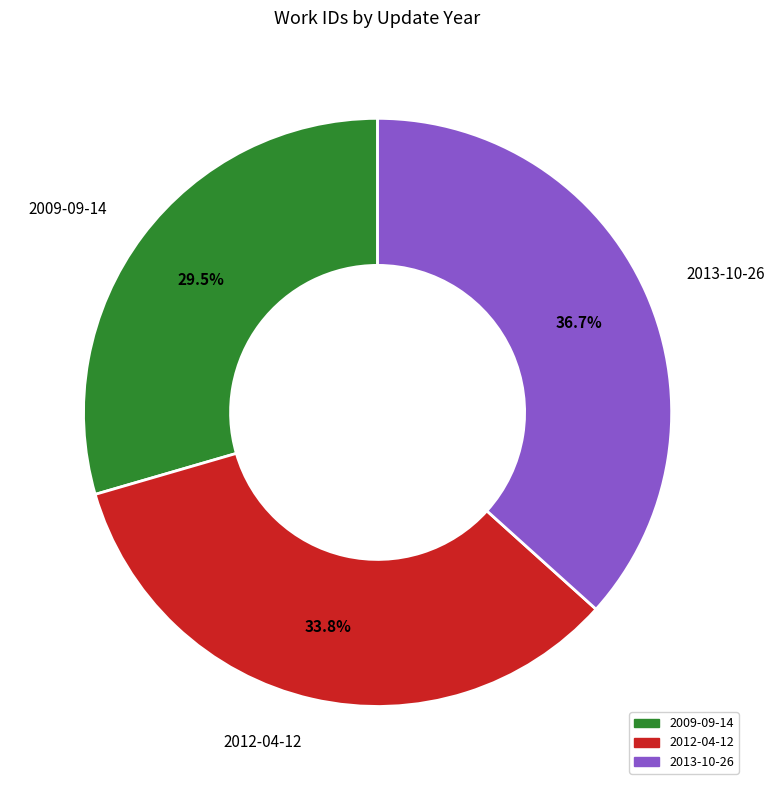

Rank the categories by value from lowest to highest.

2009-09-14, 2012-04-12, 2013-10-26